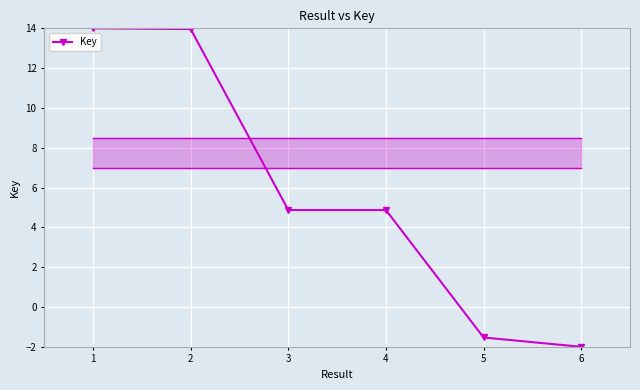

Reading left to right, what are all the values shown in this chart?

1=14.0	2=14.0	3=4.9	4=4.9	5=-1.5	6=-2.0